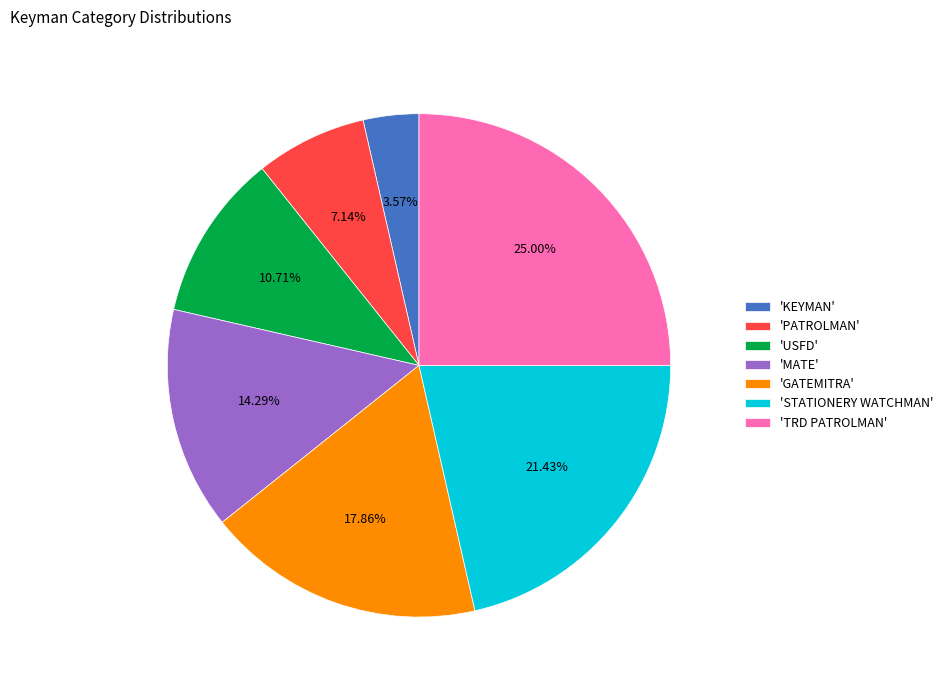

How many slices are in this pie chart?

7